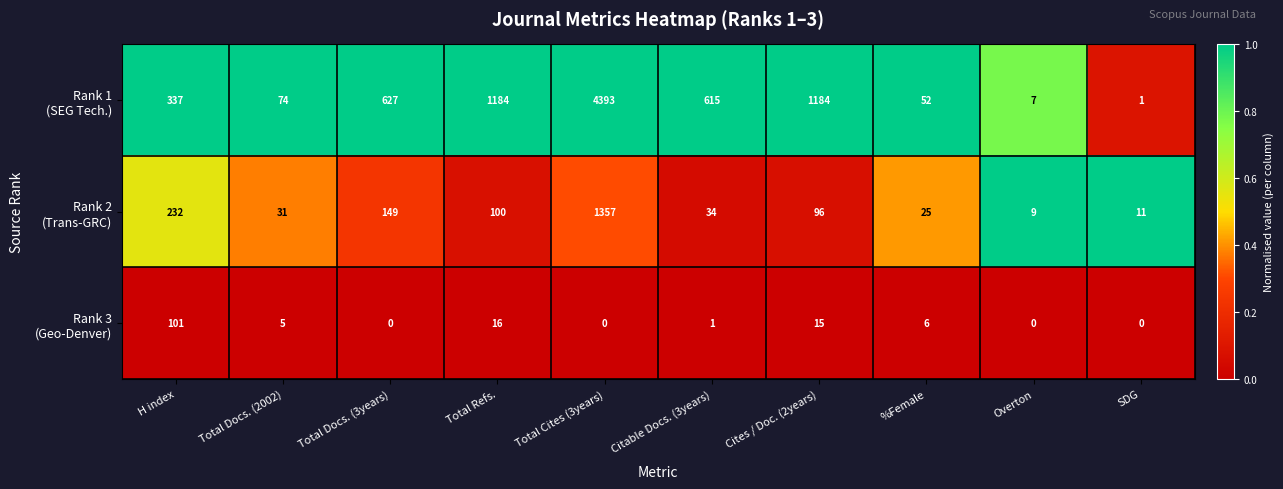

What is the difference between the highest and lowest values at Citable Docs. (3years)?

614